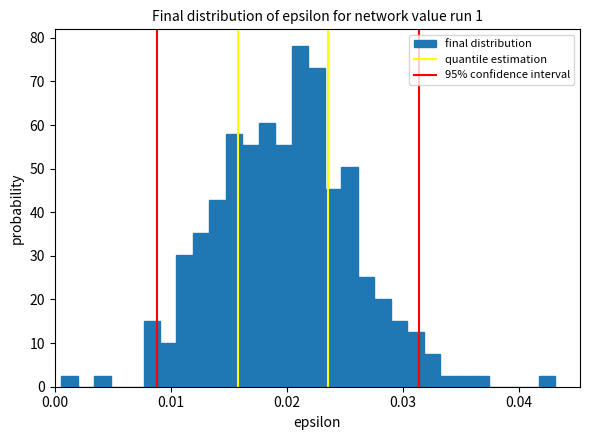

Around what value on the x-axis is the tallest bar? Give the approximate position of its centre, as read against the axis.

0.021